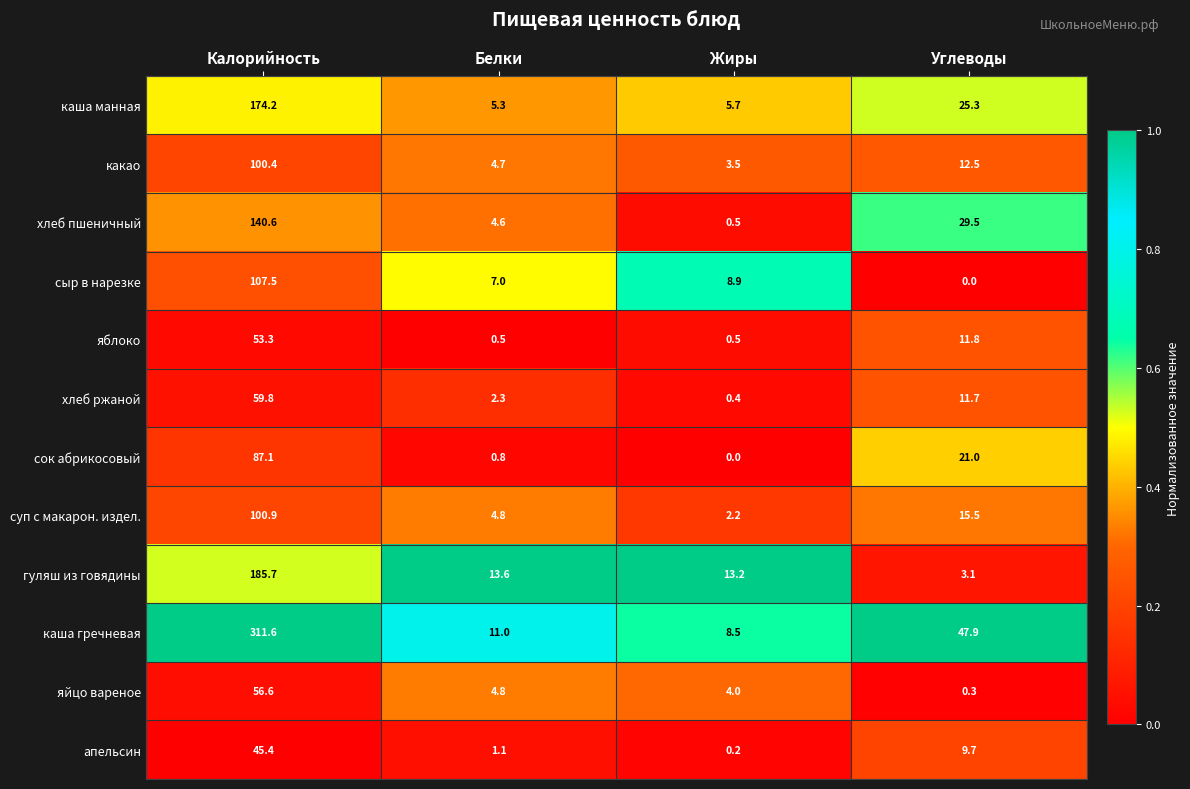

What is the sum of all какао values?

121.1